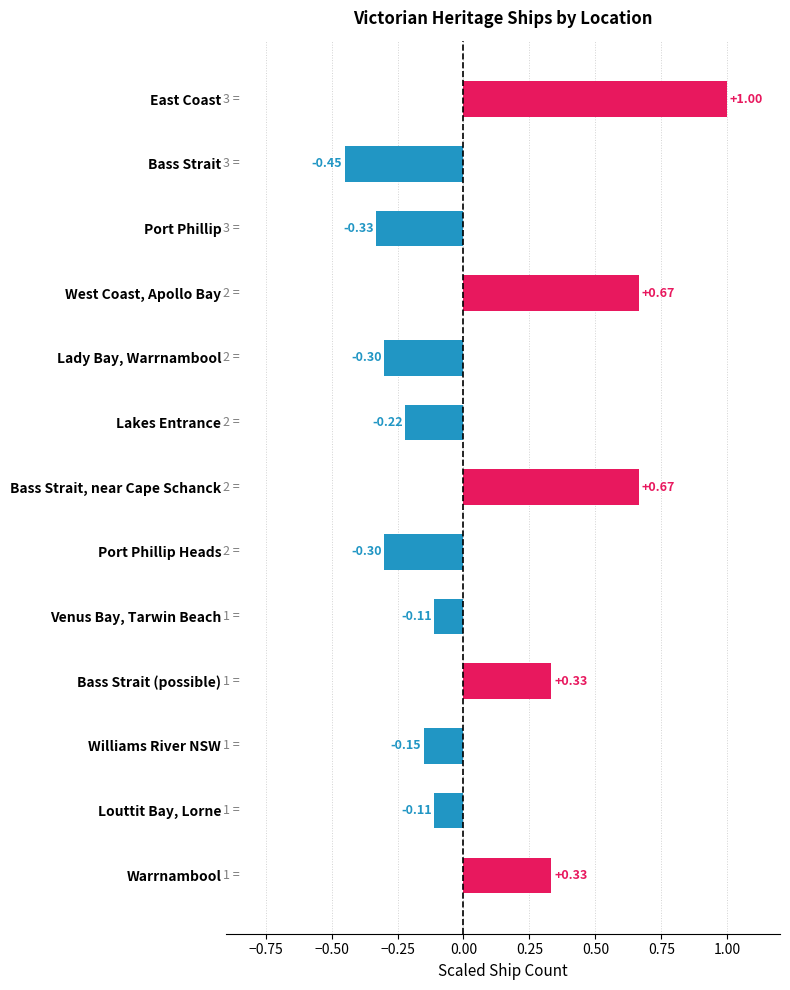

Between Lady Bay, Warrnambool and Warrnambool, which is larger?

Warrnambool